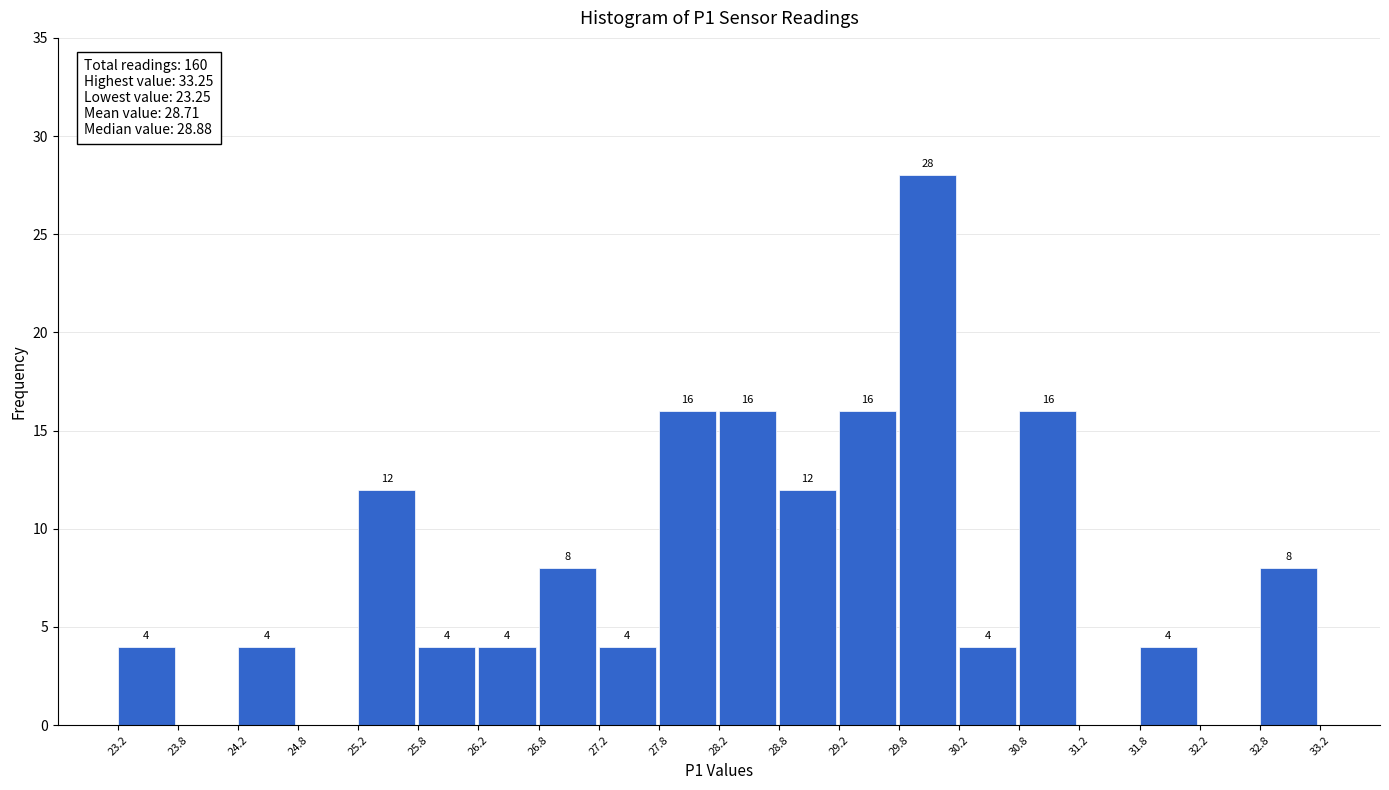

Over which range of the x-axis is the bar tallest?

29.8 to 30.2